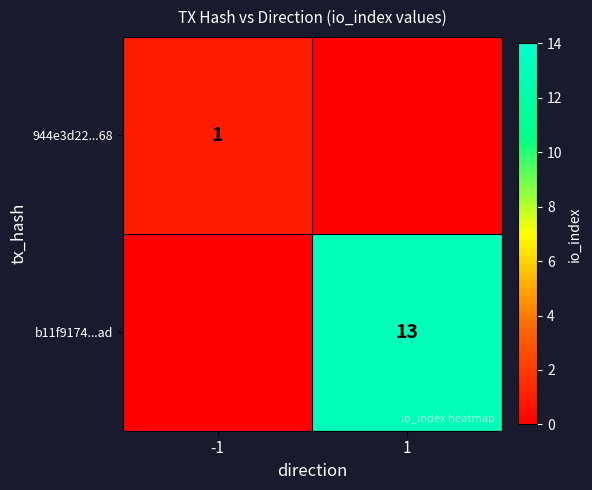

How many data points does each series have?

2